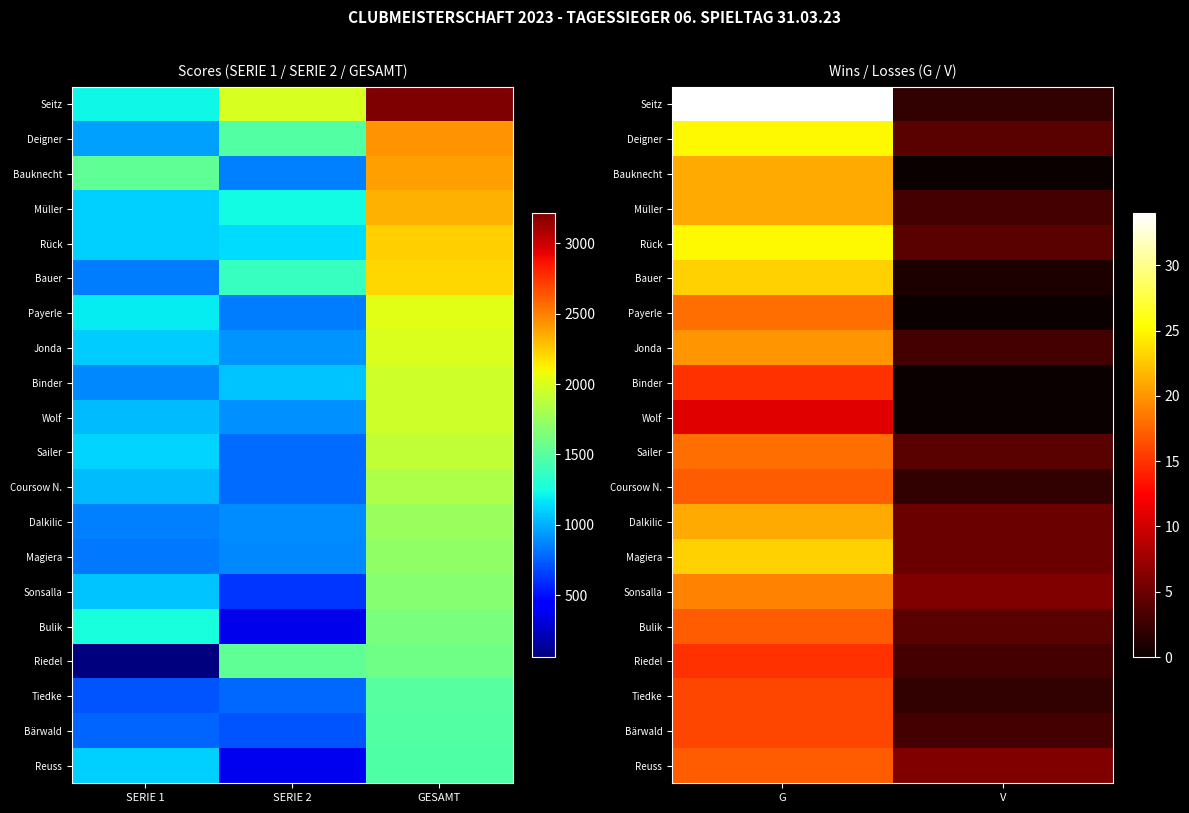

At how many categories does at least one series exceed 15?

1